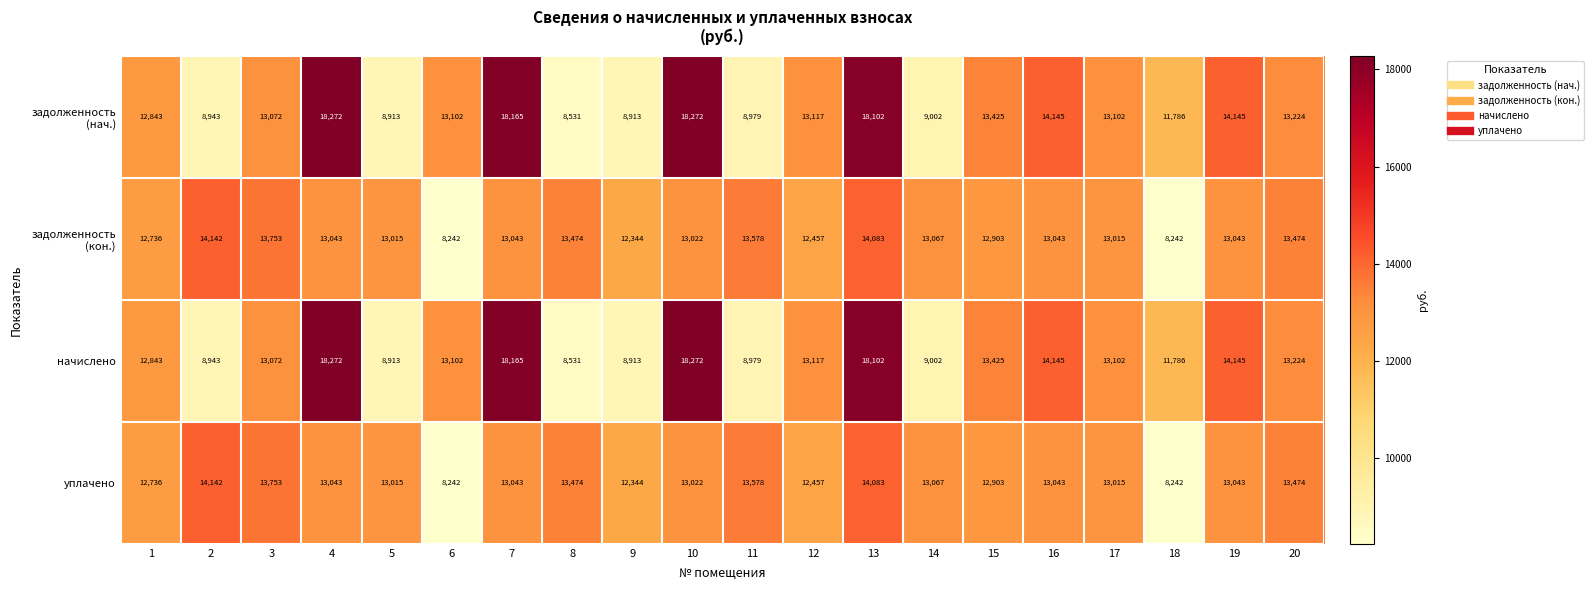

What is the sum of the начислено values at 17 and 5?

22015